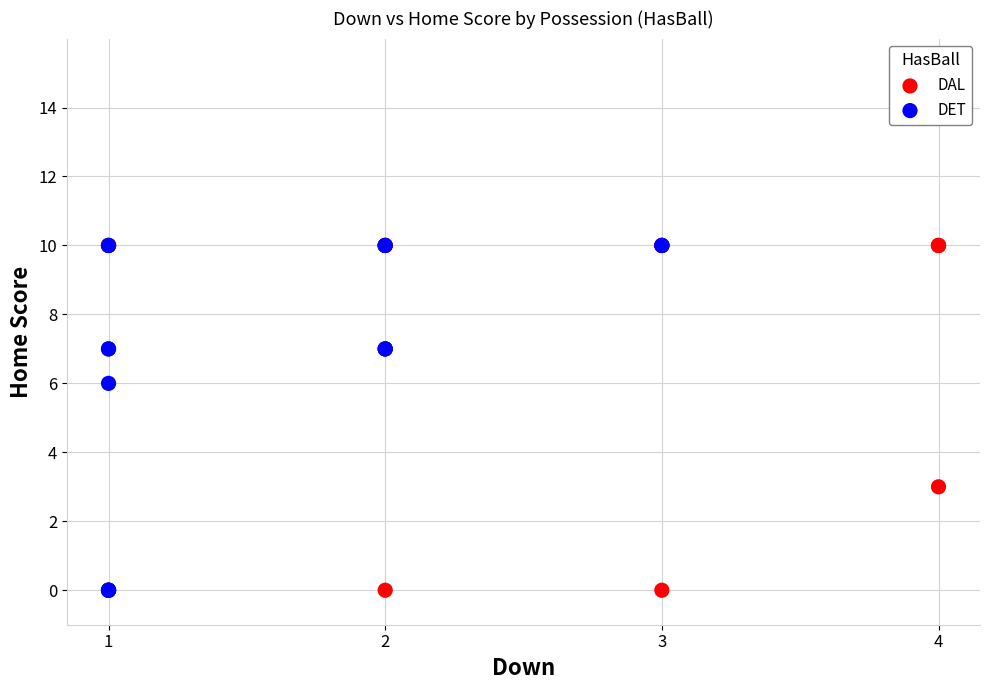

What are all the series names shown in the legend?

DAL, DET